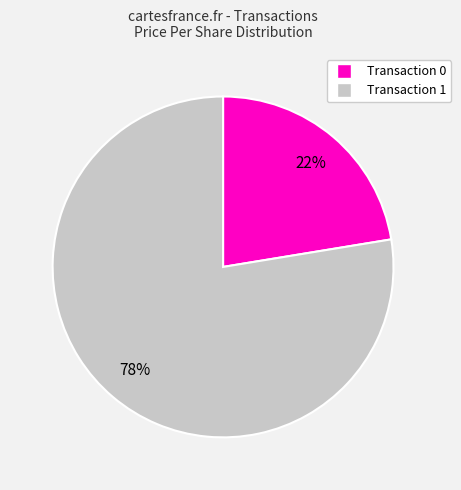

To the nearest percent, what is the average slice percentage?

50%